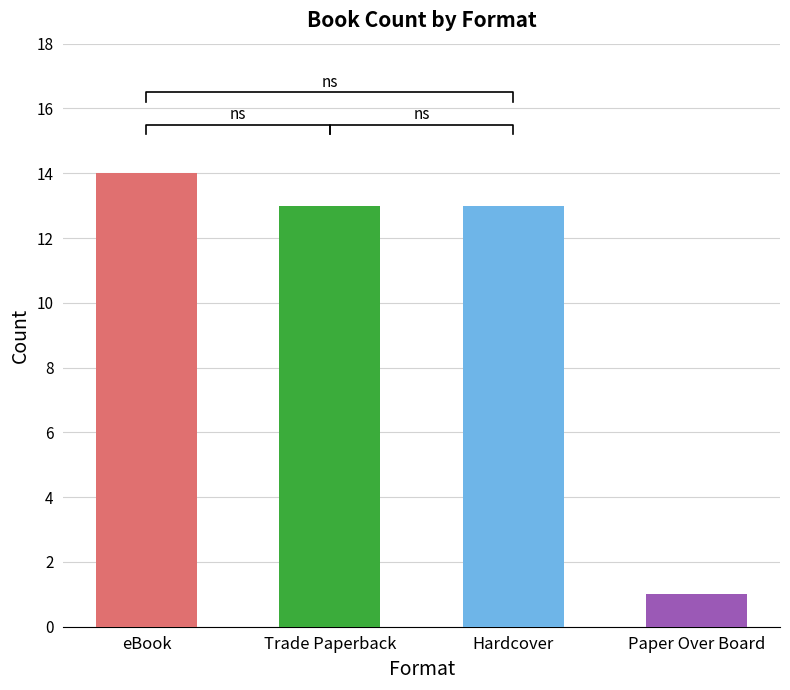

Reading left to right, what are all the values shown in this chart?

eBook=14	Trade Paperback=13	Hardcover=13	Paper Over Board=1